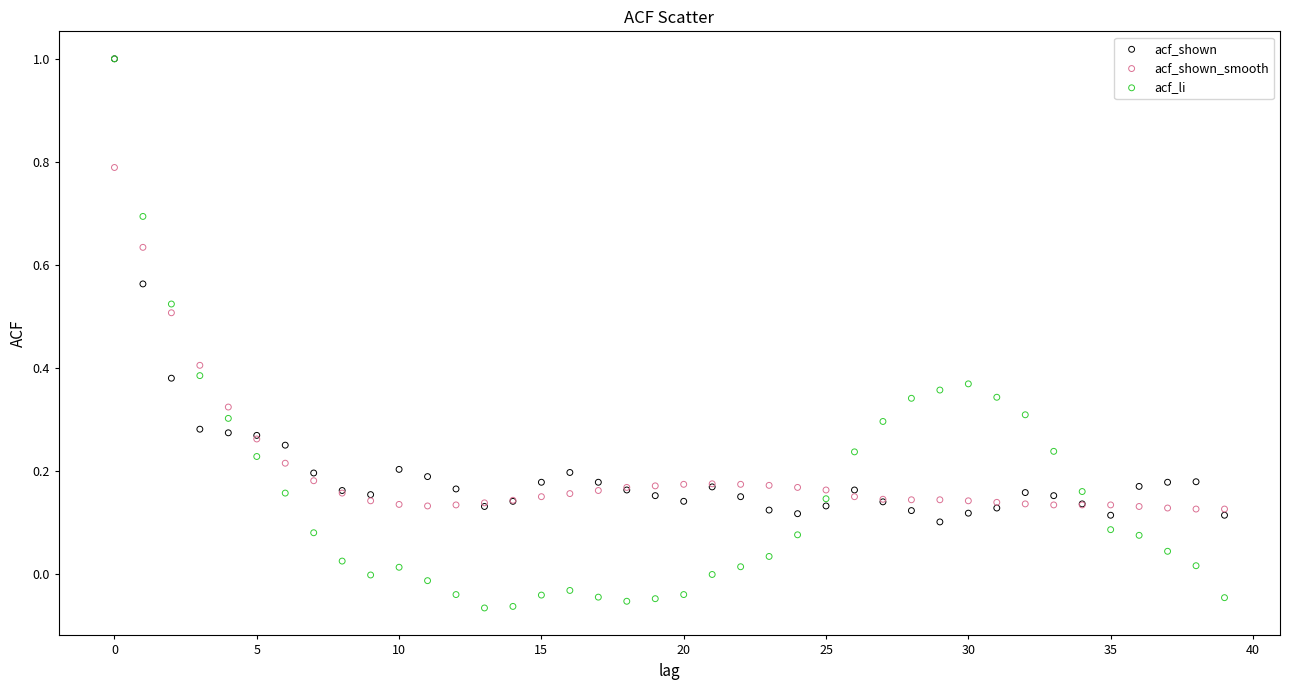

What are all the series names shown in the legend?

acf_shown, acf_shown_smooth, acf_li